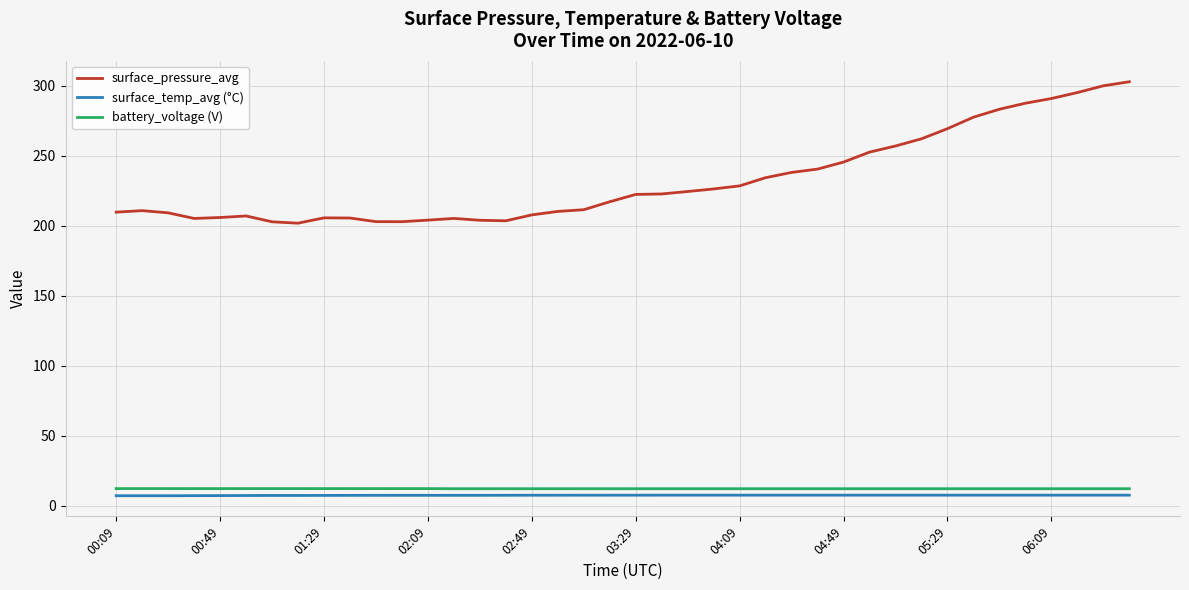

Which series has the widest spread of values?

surface_pressure_avg